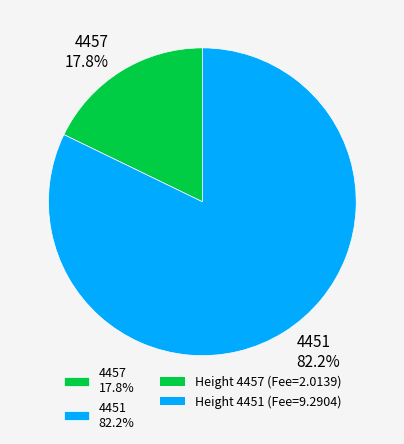

Do 4451 and 4457 together represent more than half of the pie?

Yes